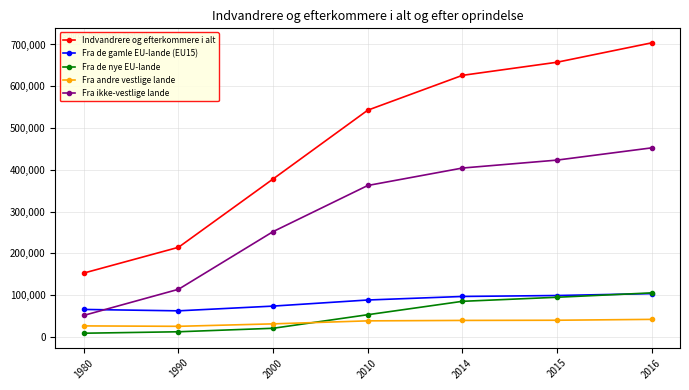

Between 2000 and 2010, which series saw the biggest shift?

Indvandrere og efterkommere i alt